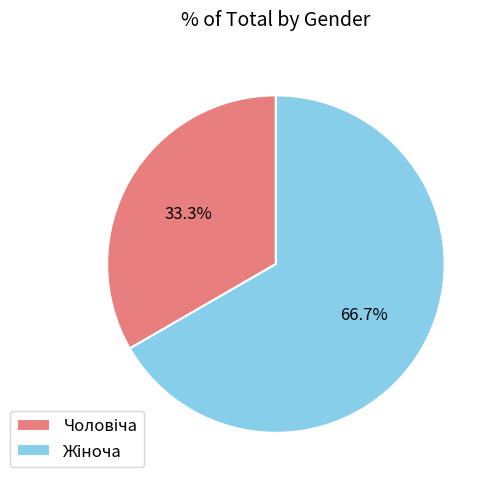

Is there a majority slice in this chart?

Yes